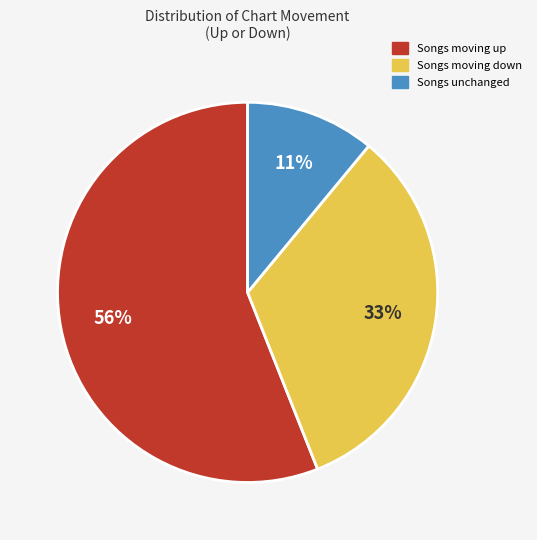

To the nearest percent, what is the difference between the largest and smallest slice percentages?

45%